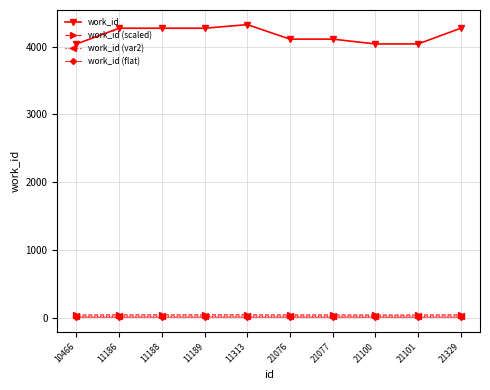

What are all the series names shown in the legend?

work_id, work_id (scaled), work_id (var2), work_id (flat)